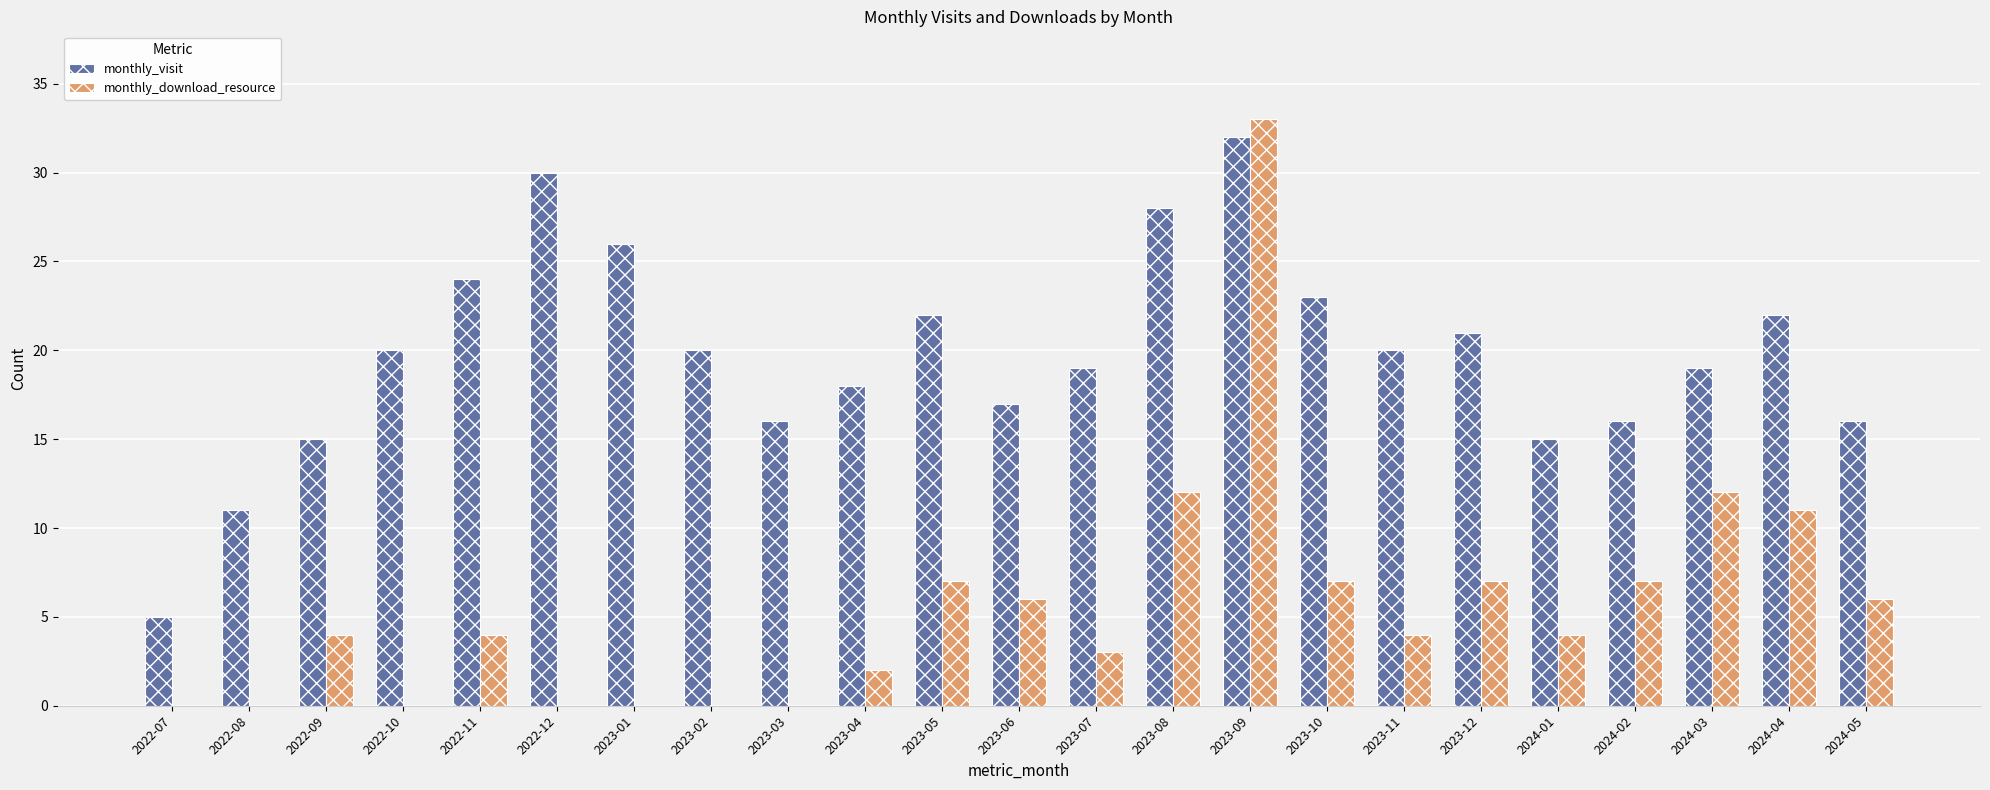

True or false: monthly_download_resource has a value of 11 at 2024-02.

False